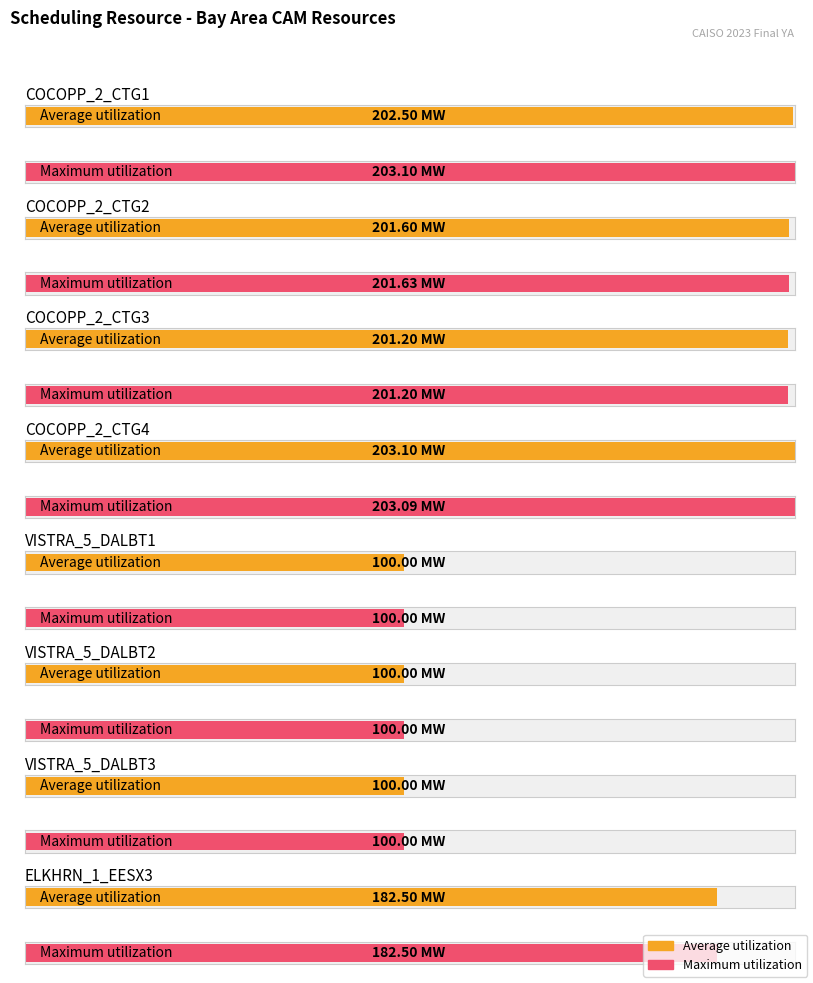

Does the chart contain stacked bars?

No